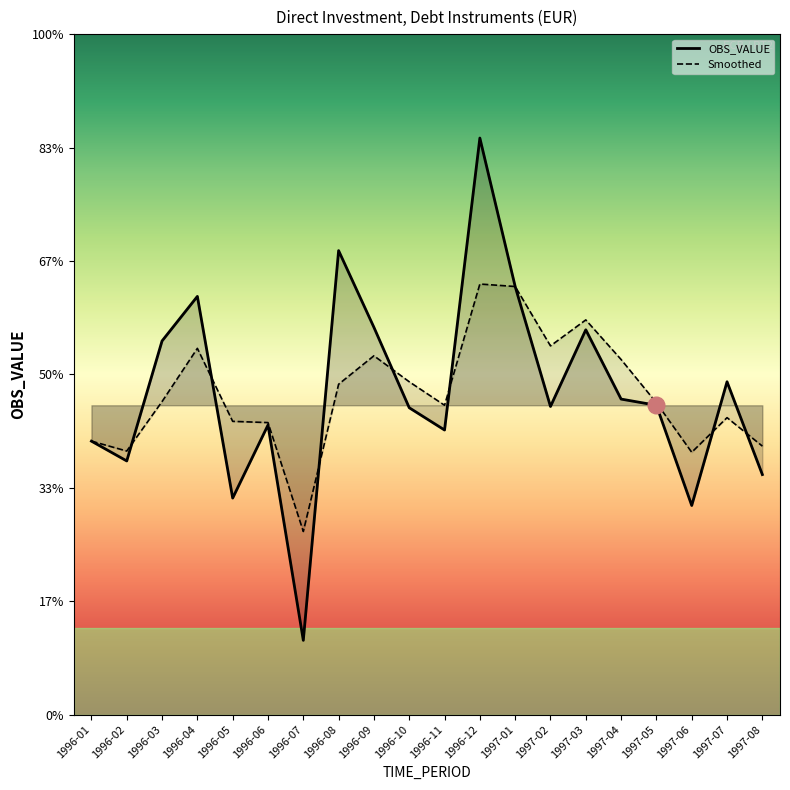

Where is the first local maximum for OBS_VALUE?

1996-04